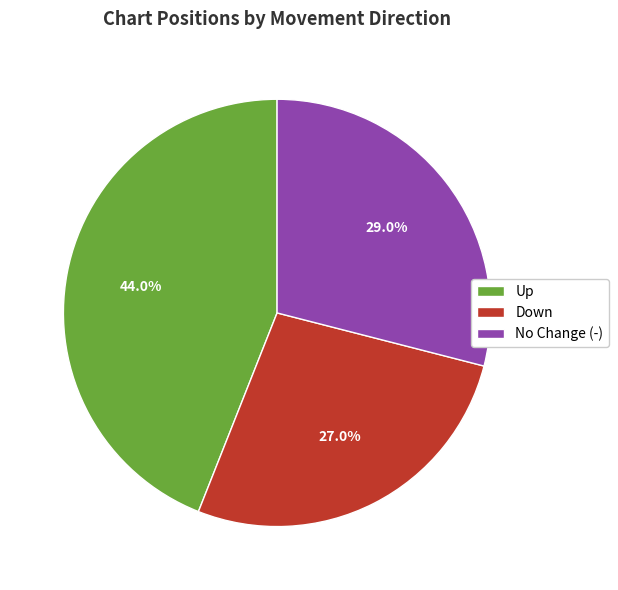

Rank the categories by value from lowest to highest.

Down, No Change (-), Up